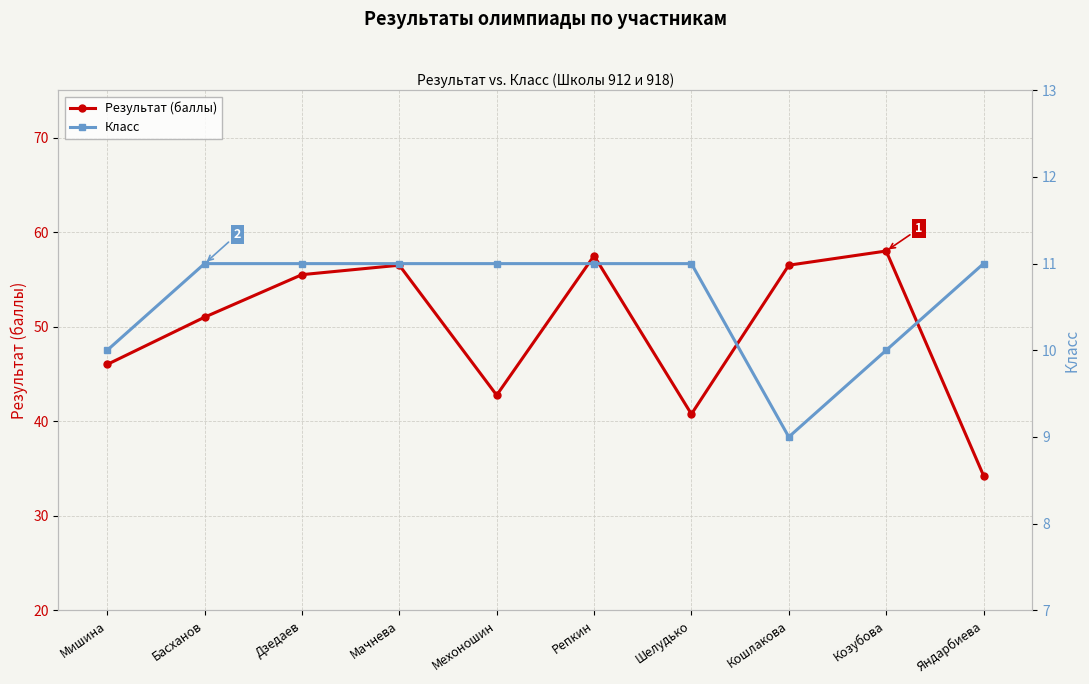

Is this an area chart (filled region under the line)?

No